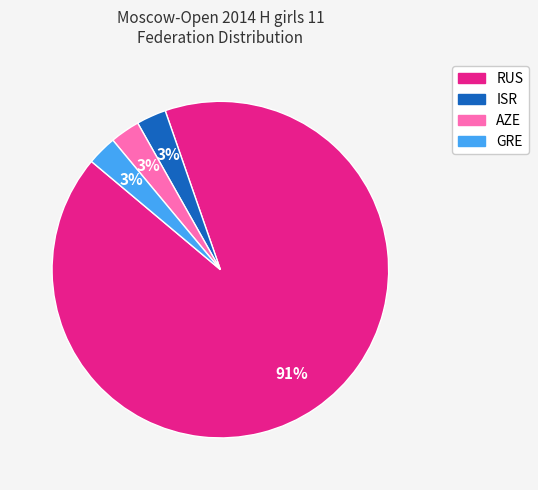

How many segments does this pie chart have?

4